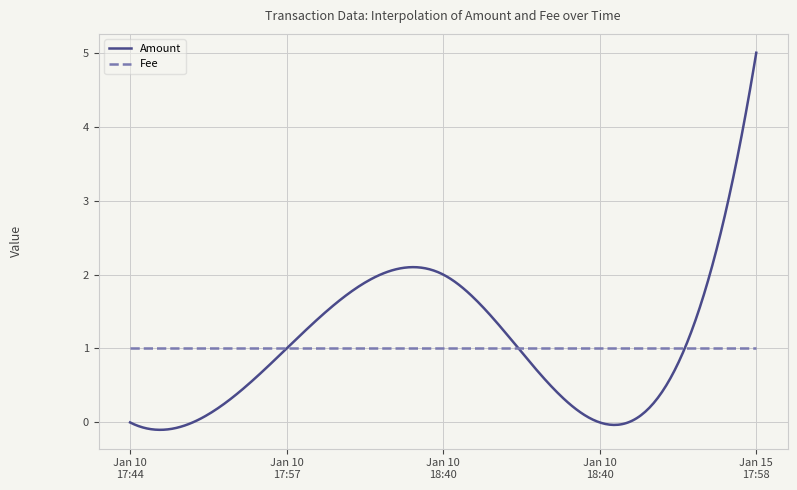

What is the sum of all Amount values?

326.4